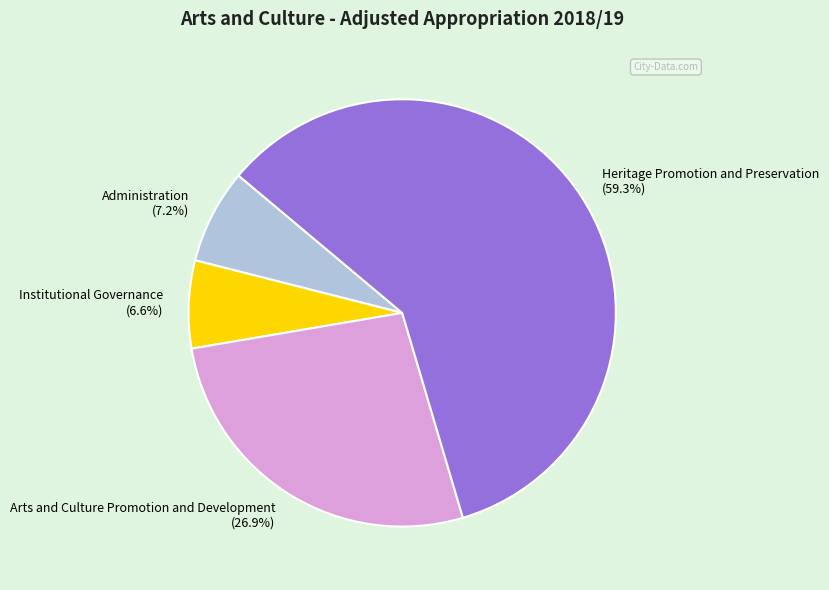

To the nearest percent, what is the difference between the Administration and Institutional Governance slice percentages?

1%